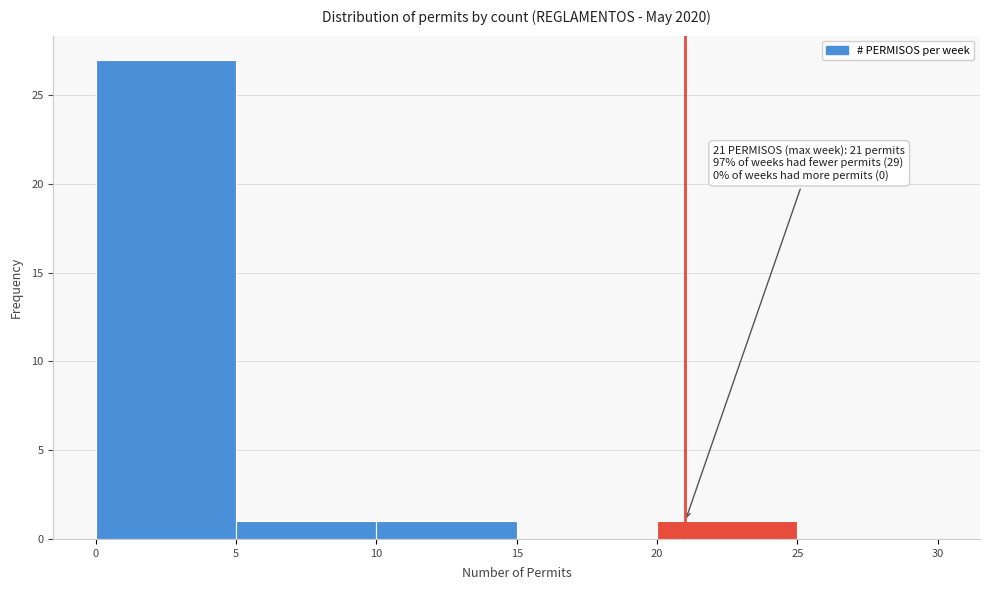

Which range on the x-axis has the tallest bar?

0 to 5